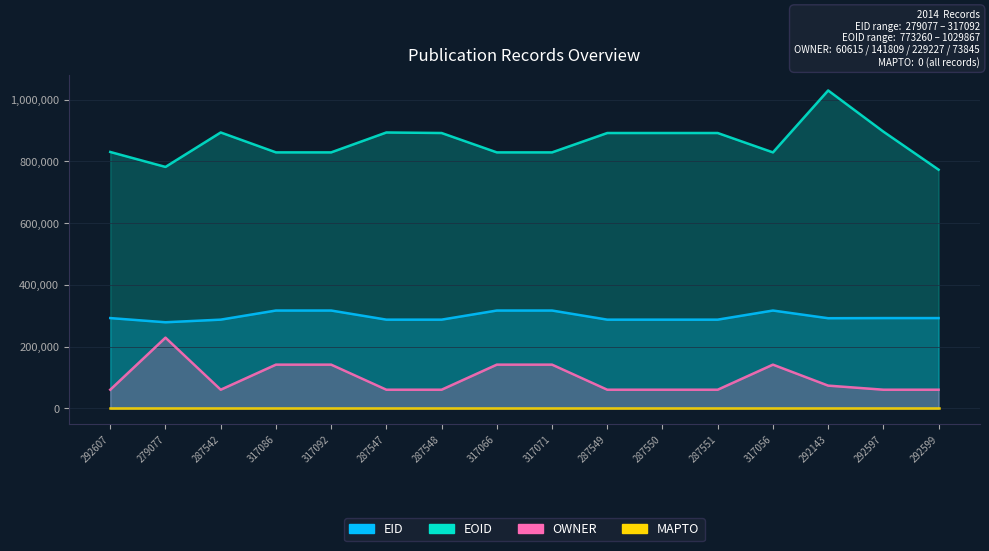

What is the lowest value of the OWNER series?

60615